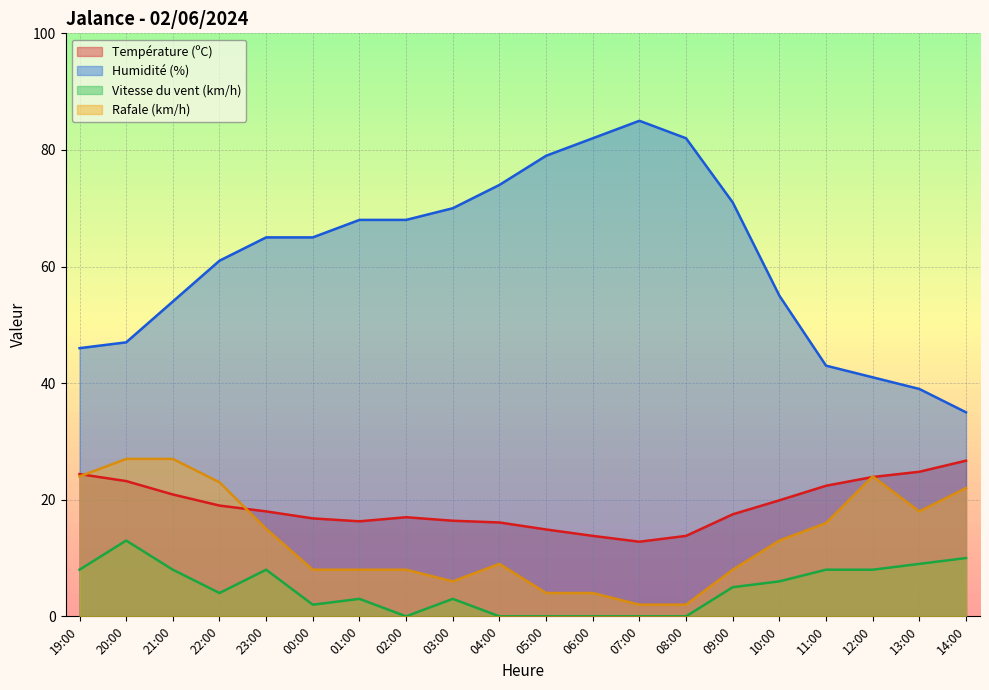

Which label corresponds to the largest value in the chart?

07:00